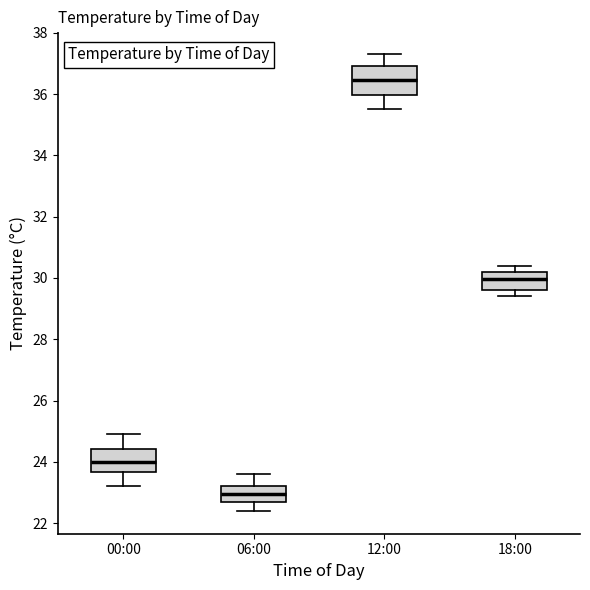

Which box's median line is the lowest?

06:00